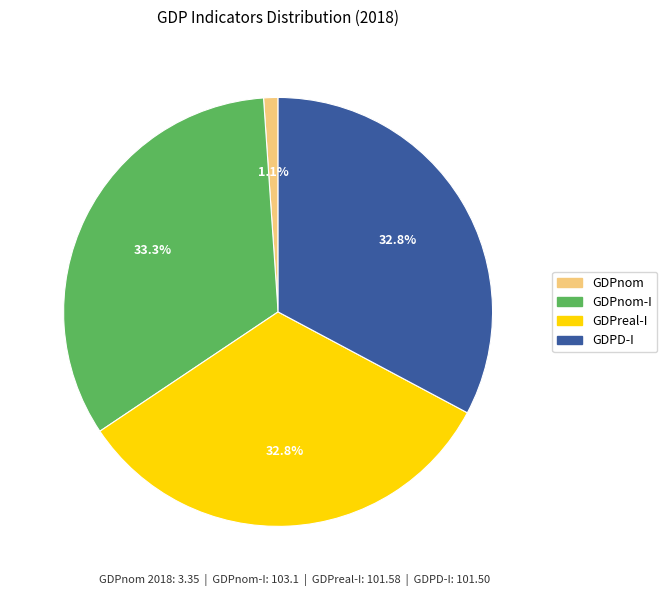

Does any single category account for the majority?

No